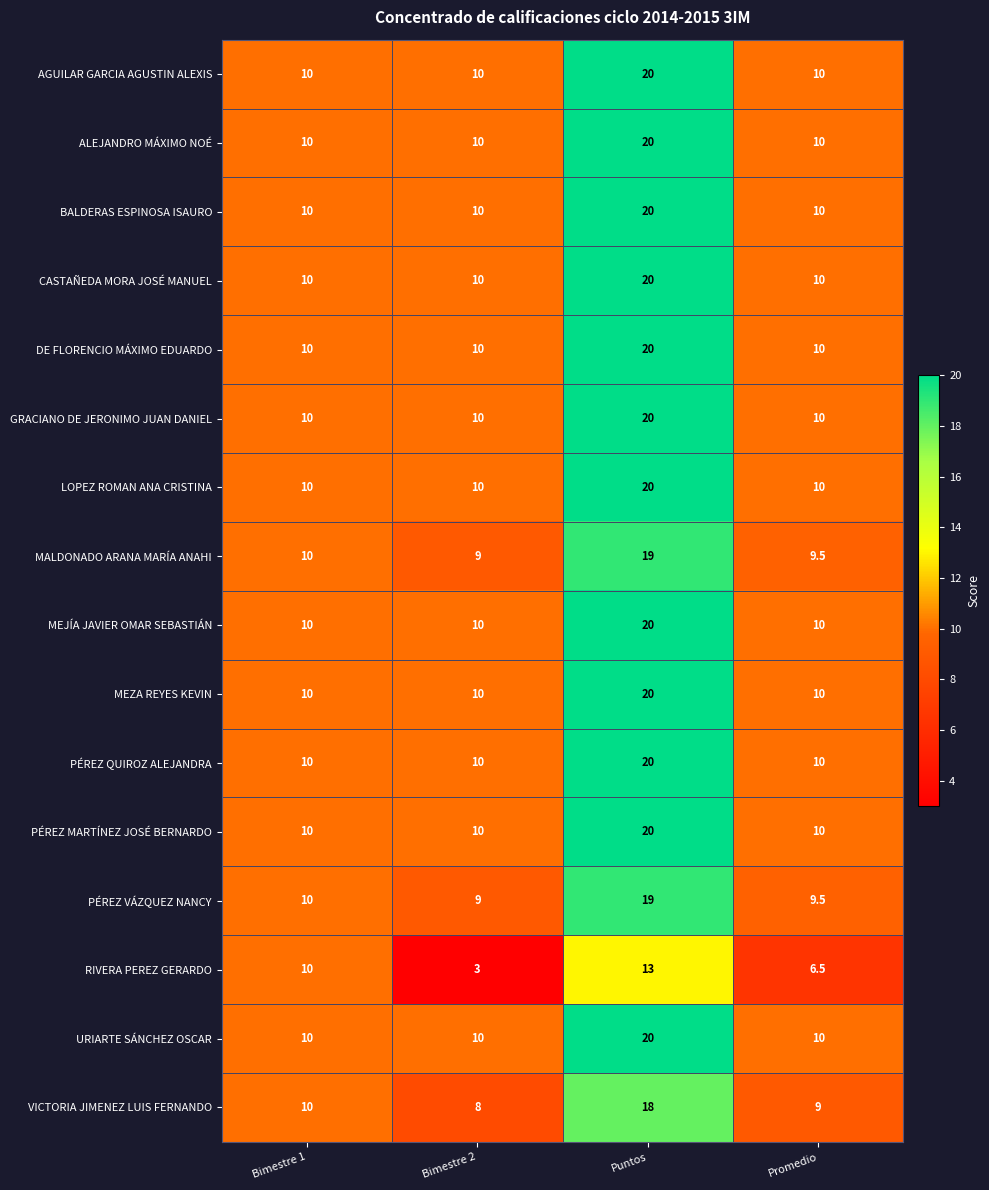

What is the difference between the maximum and minimum values in the MEZA REYES KEVIN series?

10.0